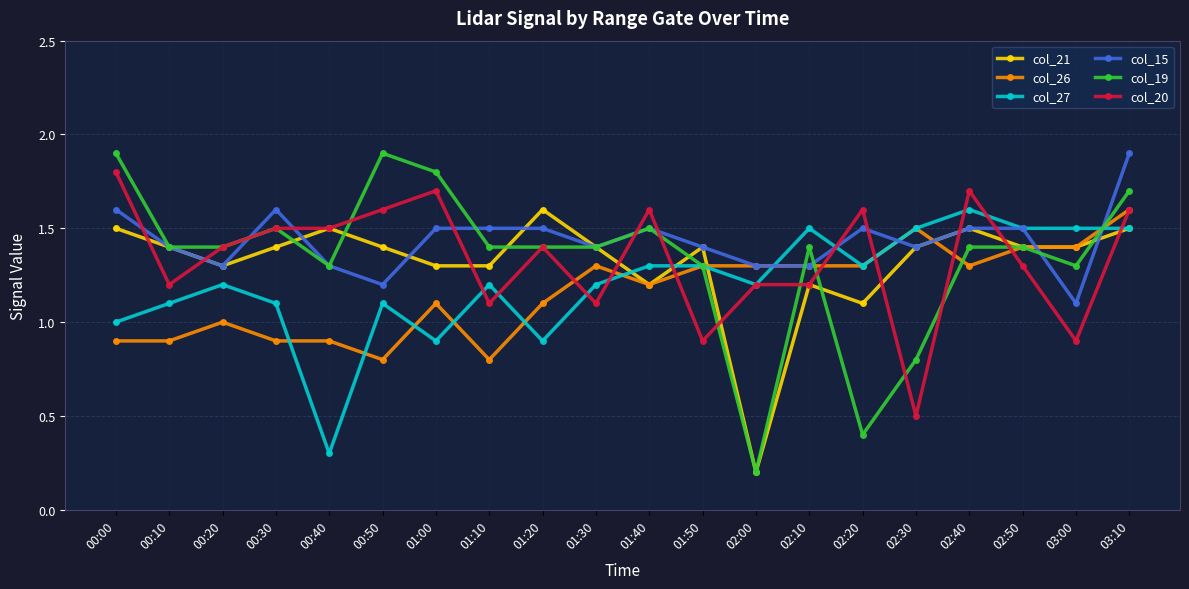

Where is the first local maximum for col_19?

00:30